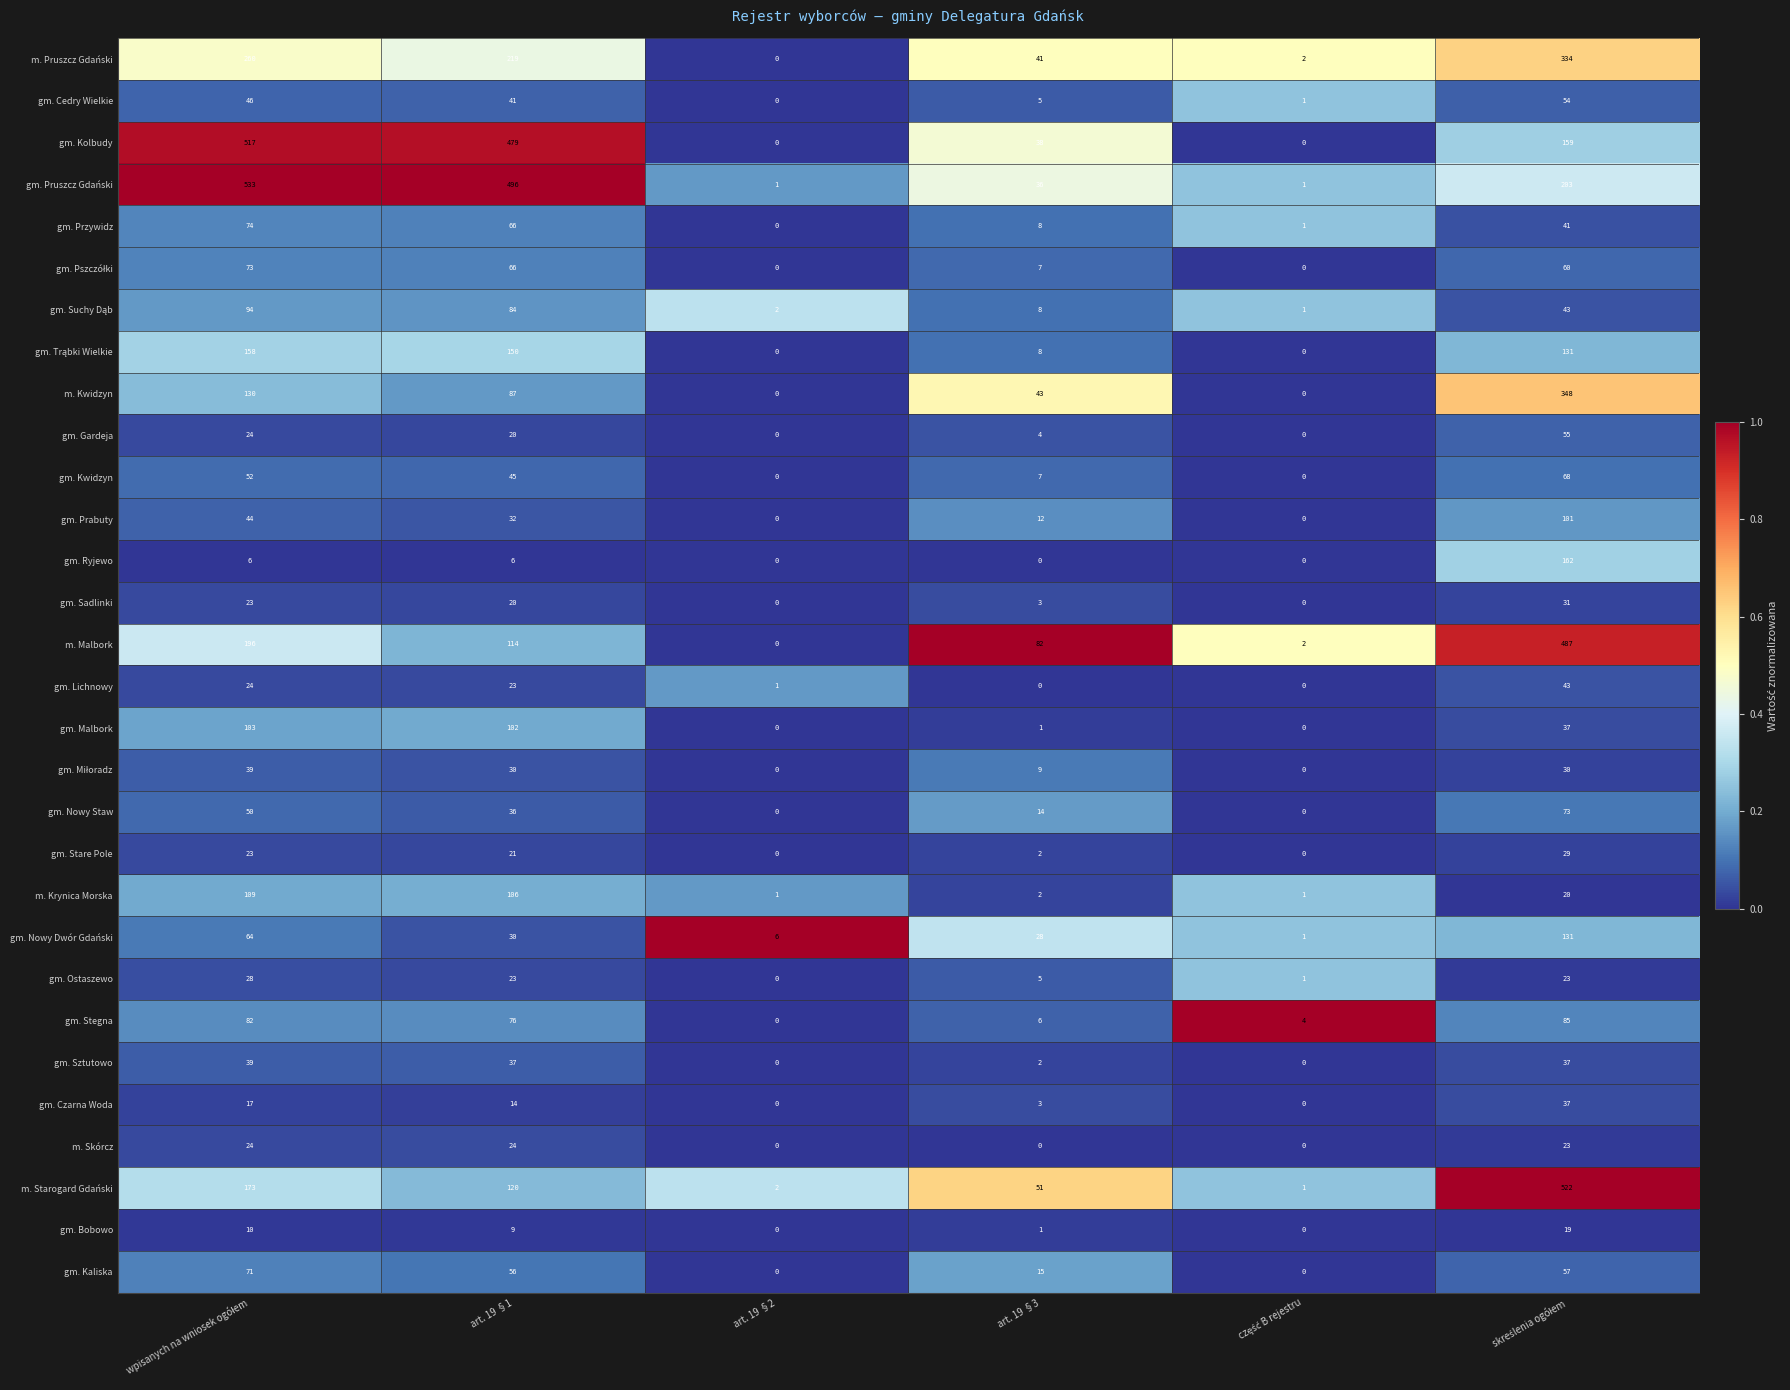

The value of gm. Bobowo at art. 19 §3 is 0. True or false?

False